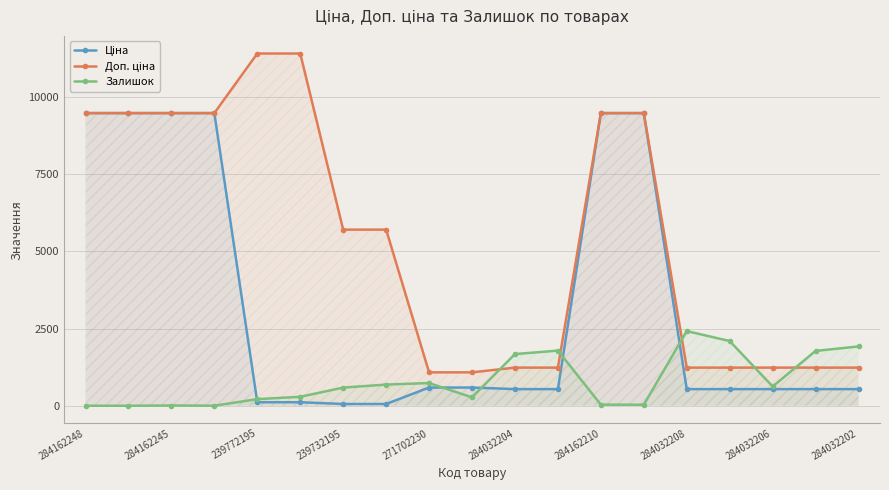

What is the difference between the highest and lowest values at 284032206?

696.4